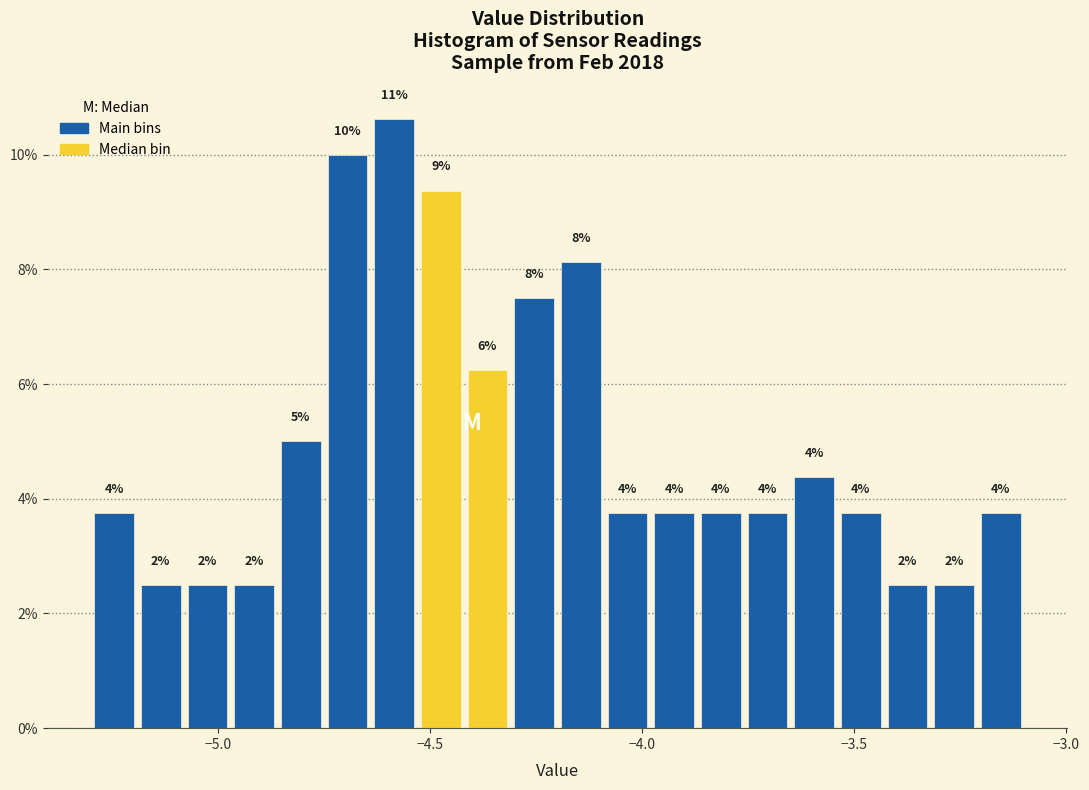

Read against the x-axis, roughly where is the centre of the tallest bar?

-4.60